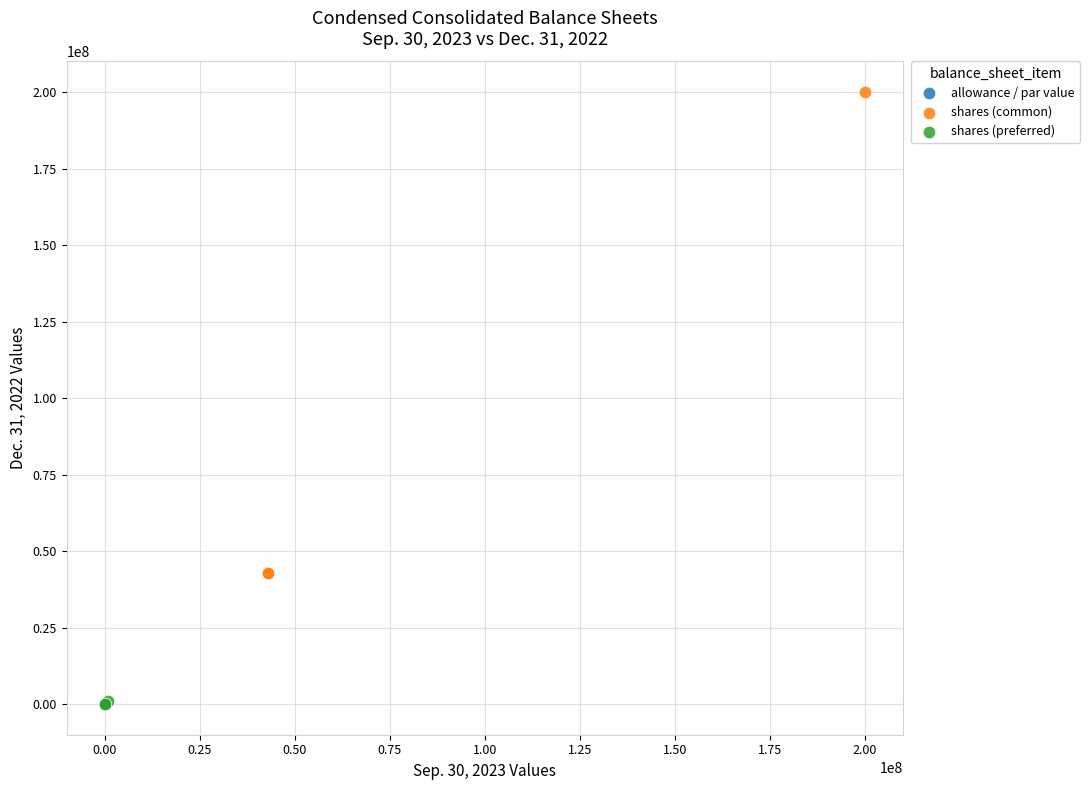

Which series contains the highest Y value?

shares (common)